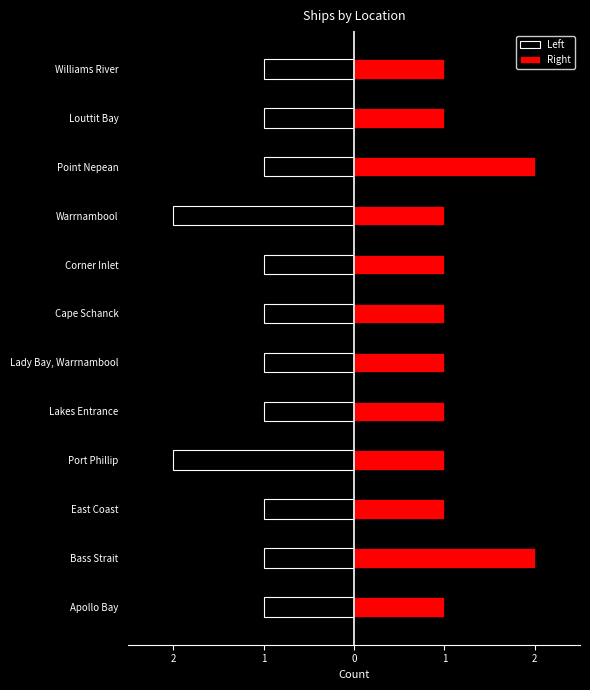

How many values in the Right series exceed 1?

2